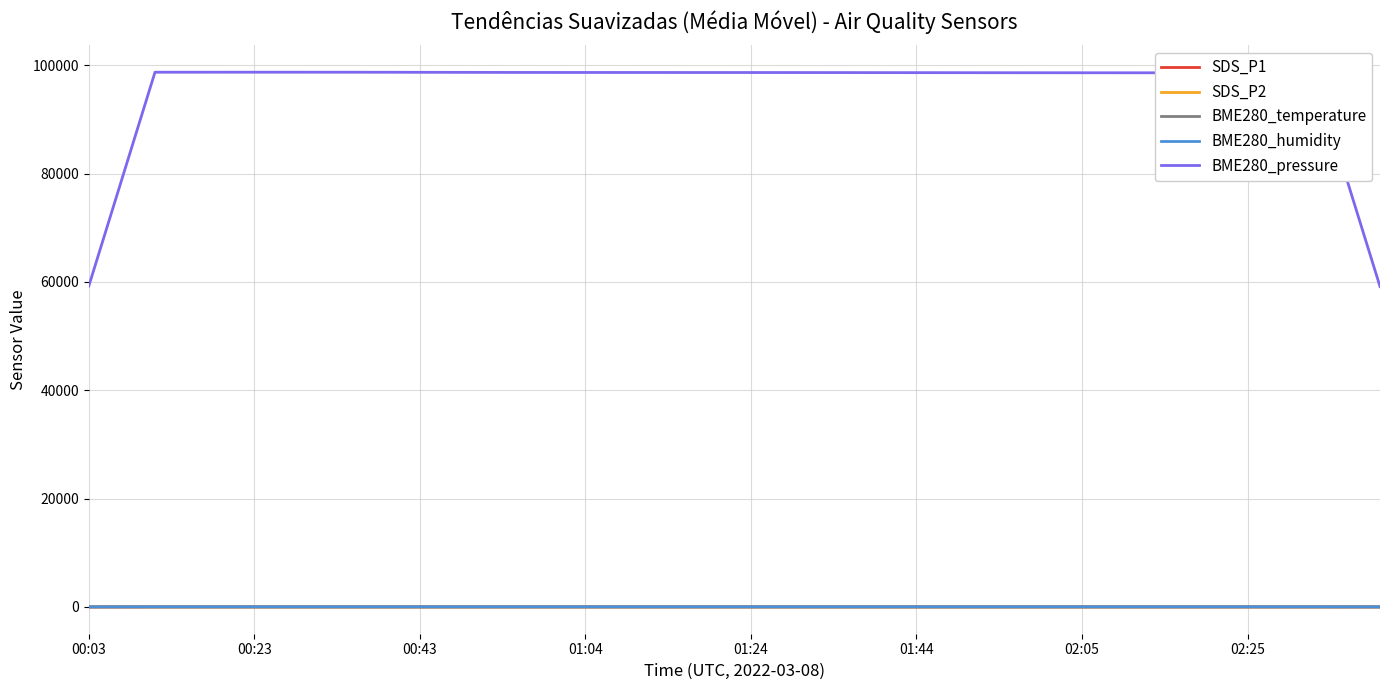

True or false: BME280_pressure and BME280_temperature cross at least once.

False